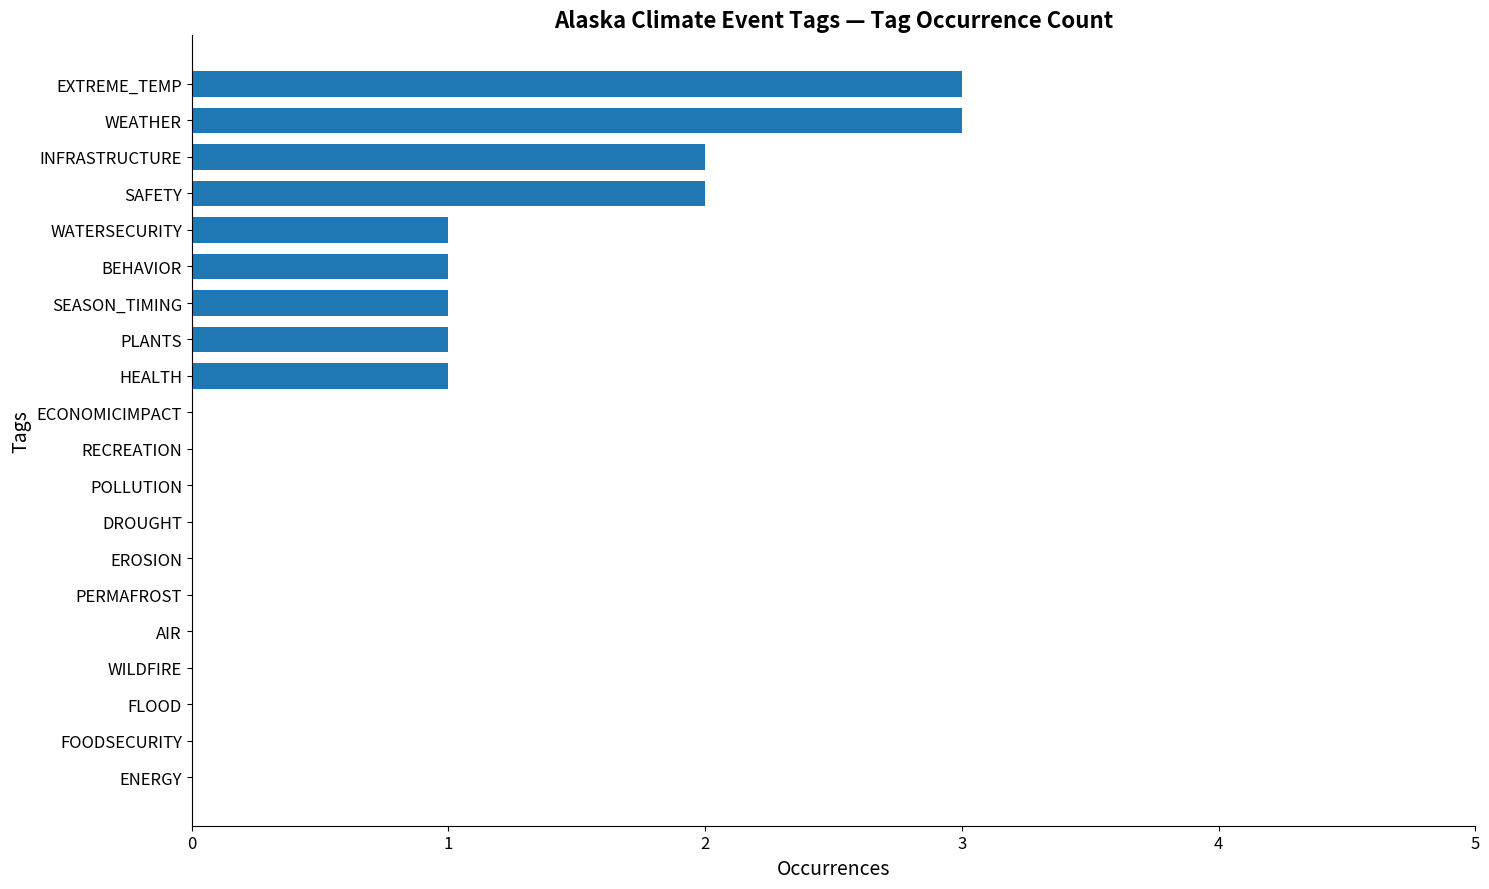

Reading bottom to top, what are all the values shown in this chart?

ENERGY=0	FOODSECURITY=0	FLOOD=0	WILDFIRE=0	AIR=0	PERMAFROST=0	EROSION=0	DROUGHT=0	POLLUTION=0	RECREATION=0	ECONOMICIMPACT=0	HEALTH=1	PLANTS=1	SEASON_TIMING=1	BEHAVIOR=1	WATERSECURITY=1	SAFETY=2	INFRASTRUCTURE=2	WEATHER=3	EXTREME_TEMP=3